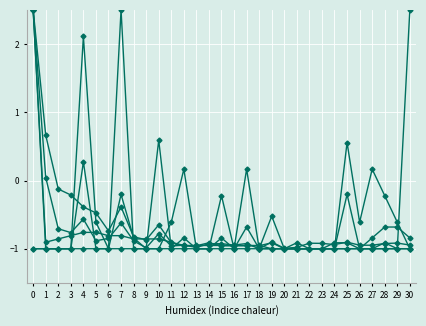

Does the chart have visible grid lines?

Yes